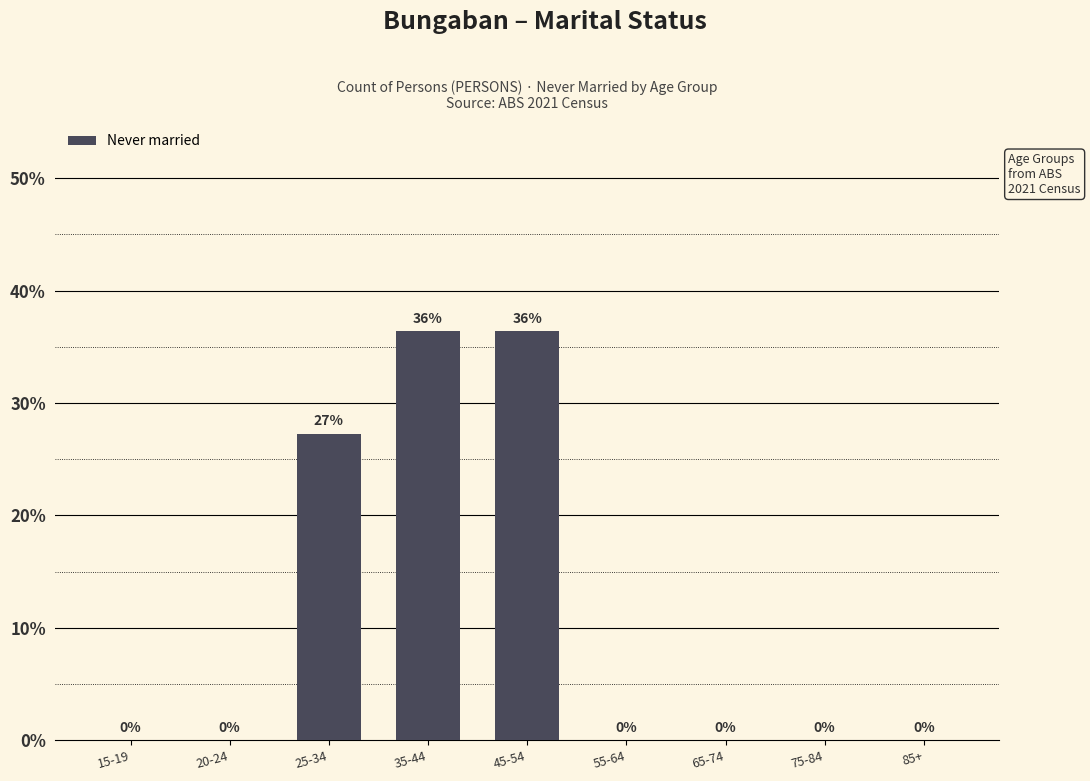

The value at 55-64 is -12.1. True or false?

False